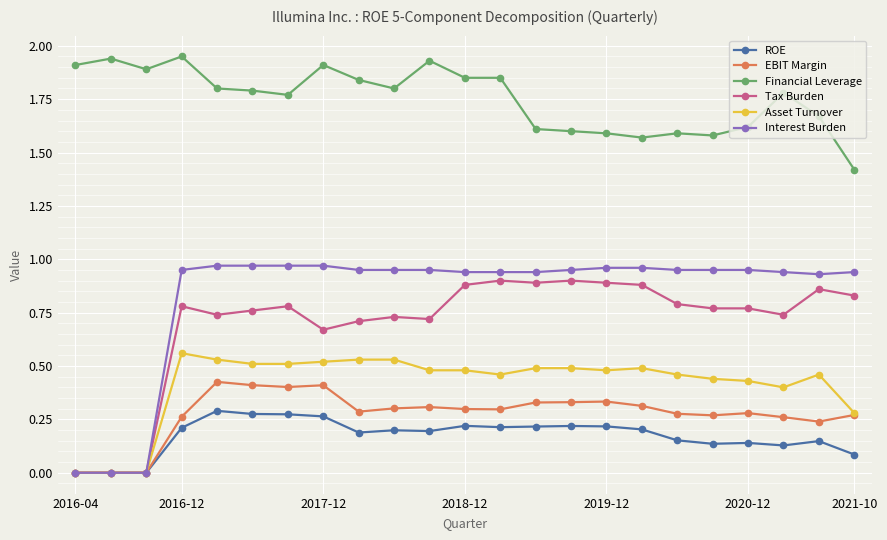

Which series has the largest total across all categories?

Financial Leverage